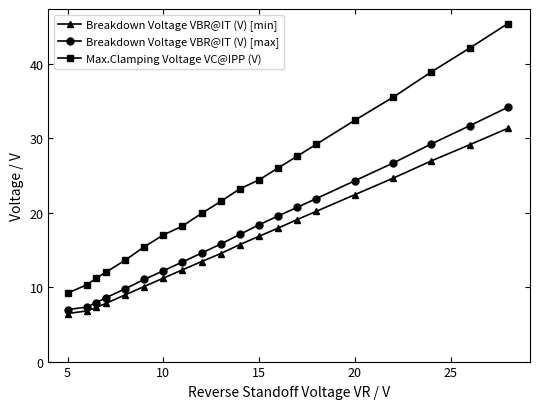

What is the greatest value displayed?

45.4